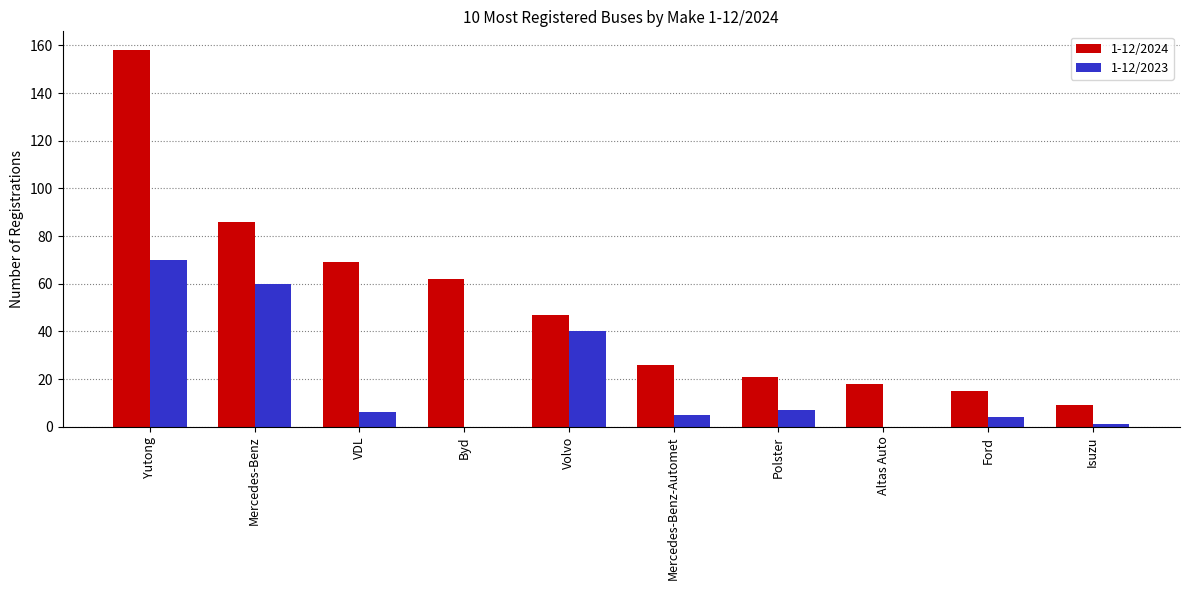

The value of 1-12/2023 at Altas Auto is 0. True or false?

True